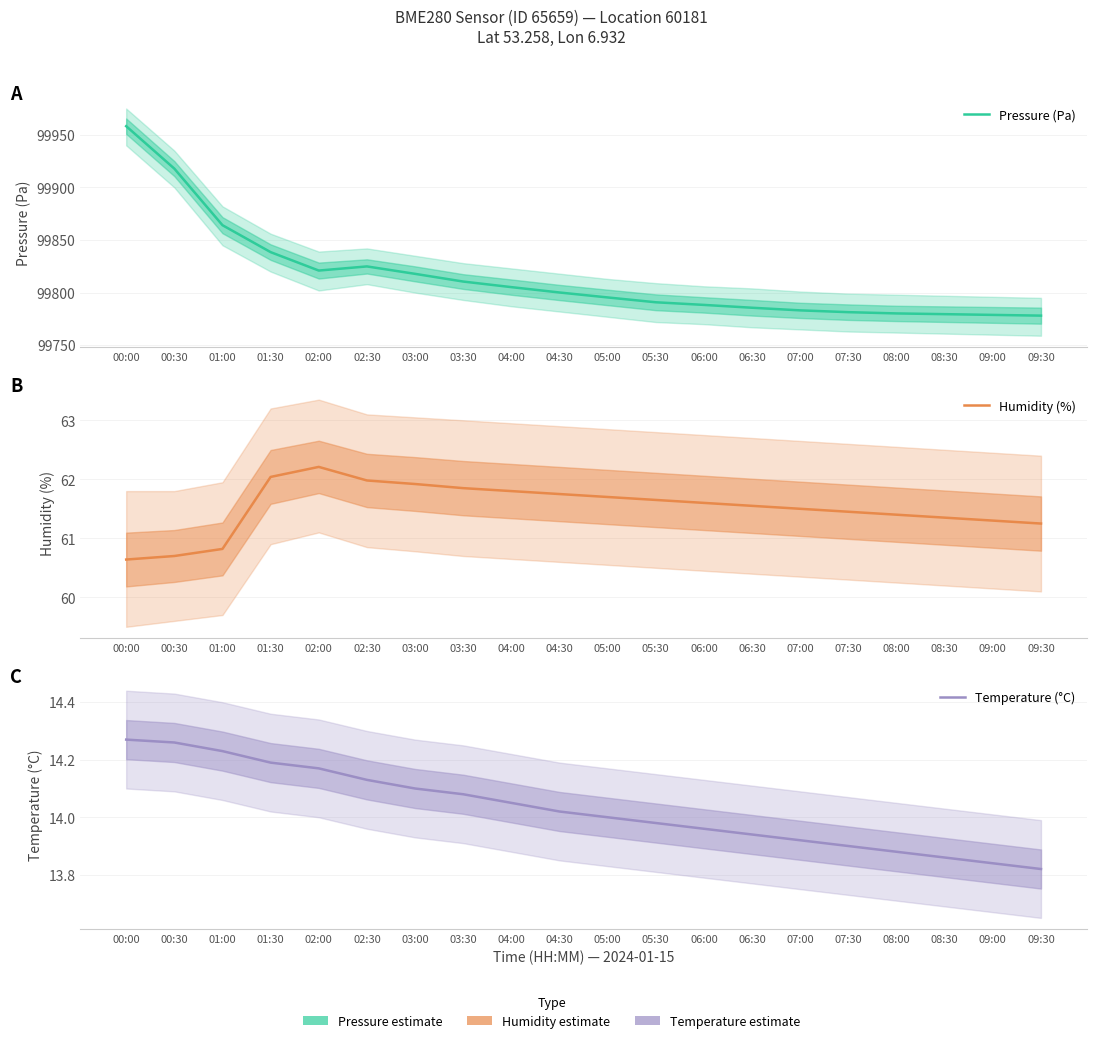

Which series has the largest range (max minus min)?

Pressure (Pa)